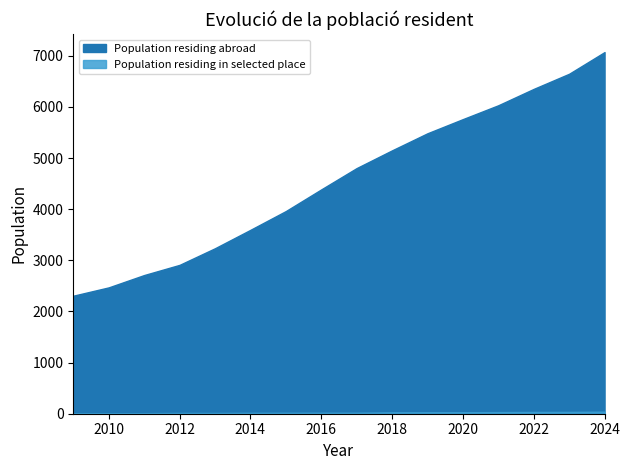

The Population residing in selected place series shows 29 at 2020. True or false?

True